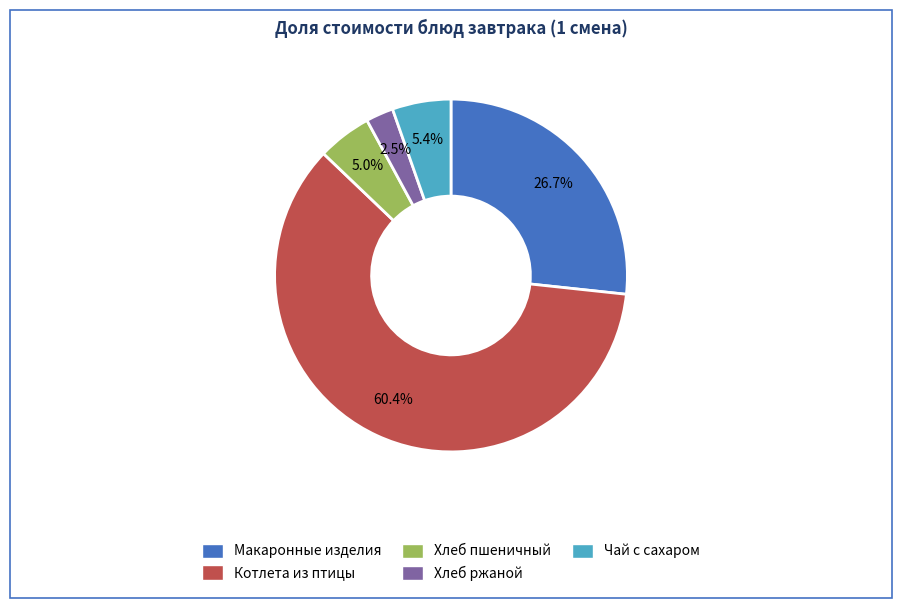

Count the number of slices in the pie.

5